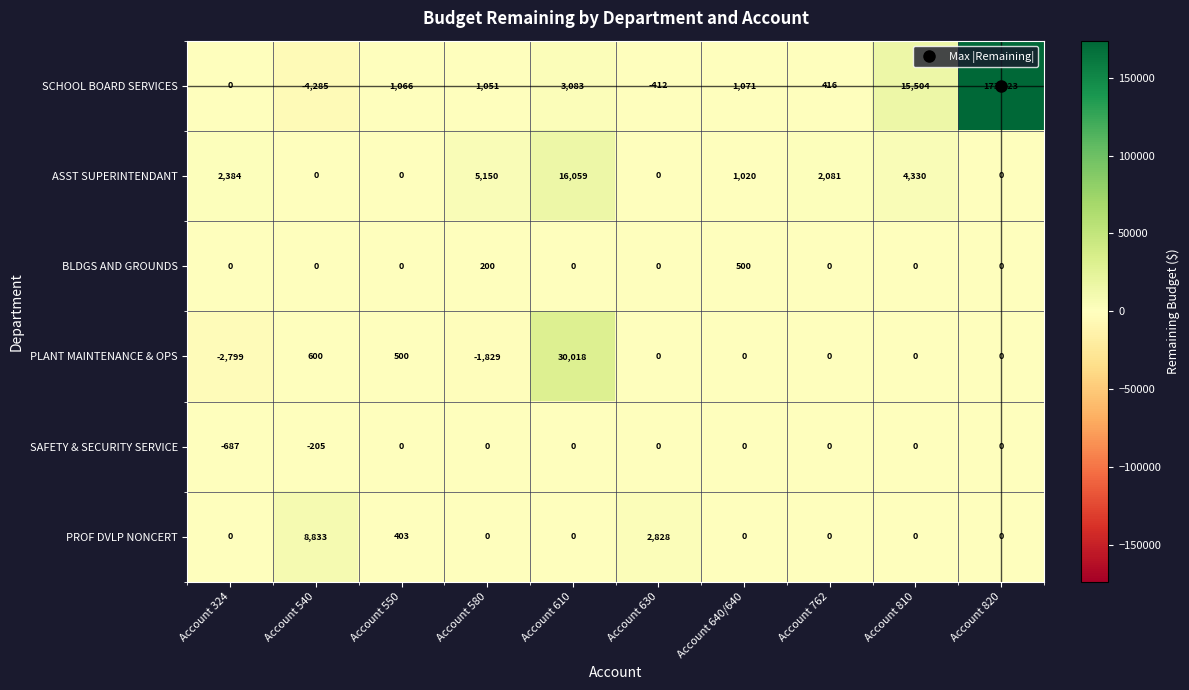

Rank the series by their maximum value, from highest to lowest.

SCHOOL BOARD SERVICES, PLANT MAINTENANCE & OPS, ASST SUPERINTENDANT, PROF DVLP NONCERT, BLDGS AND GROUNDS, SAFETY & SECURITY SERVICE